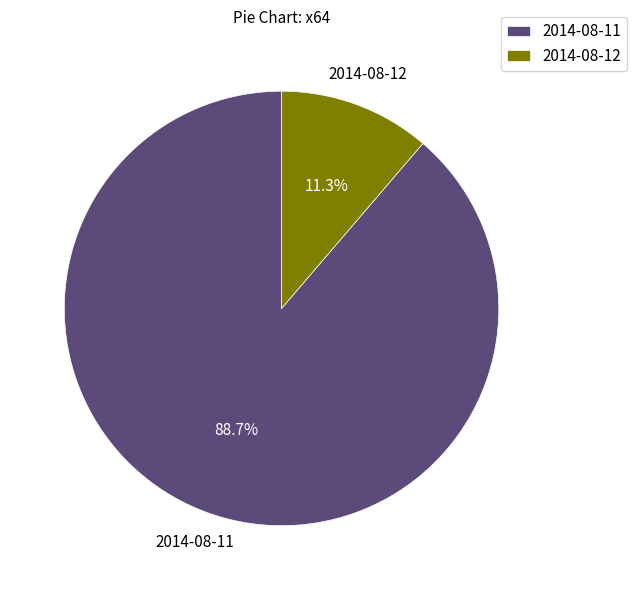

Is there a majority slice in this chart?

Yes